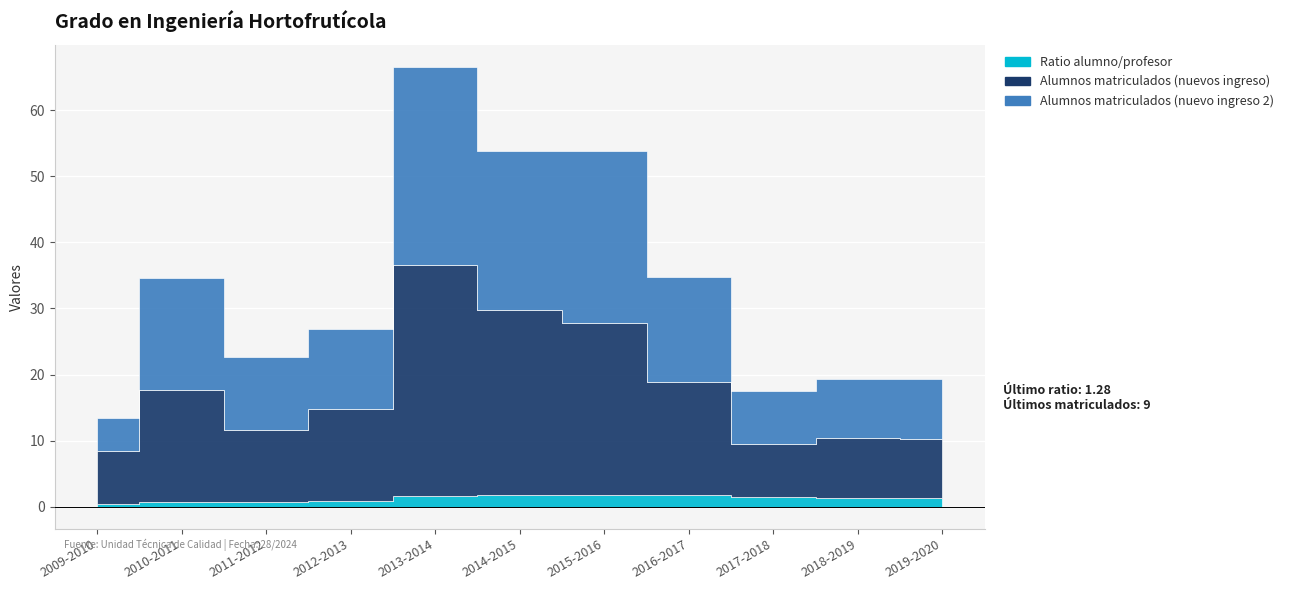

What is the average value of the Alumnos matriculados (nuevos ingreso) series?

16.5